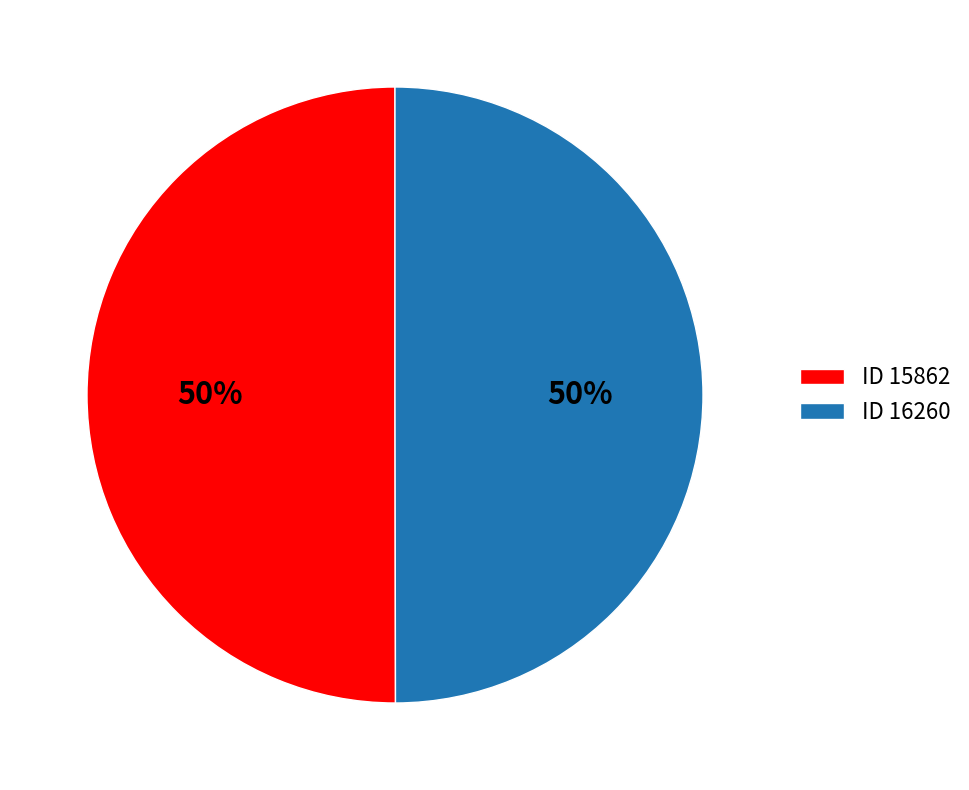

Do ID 15862 and ID 16260 together represent more than half of the pie?

Yes